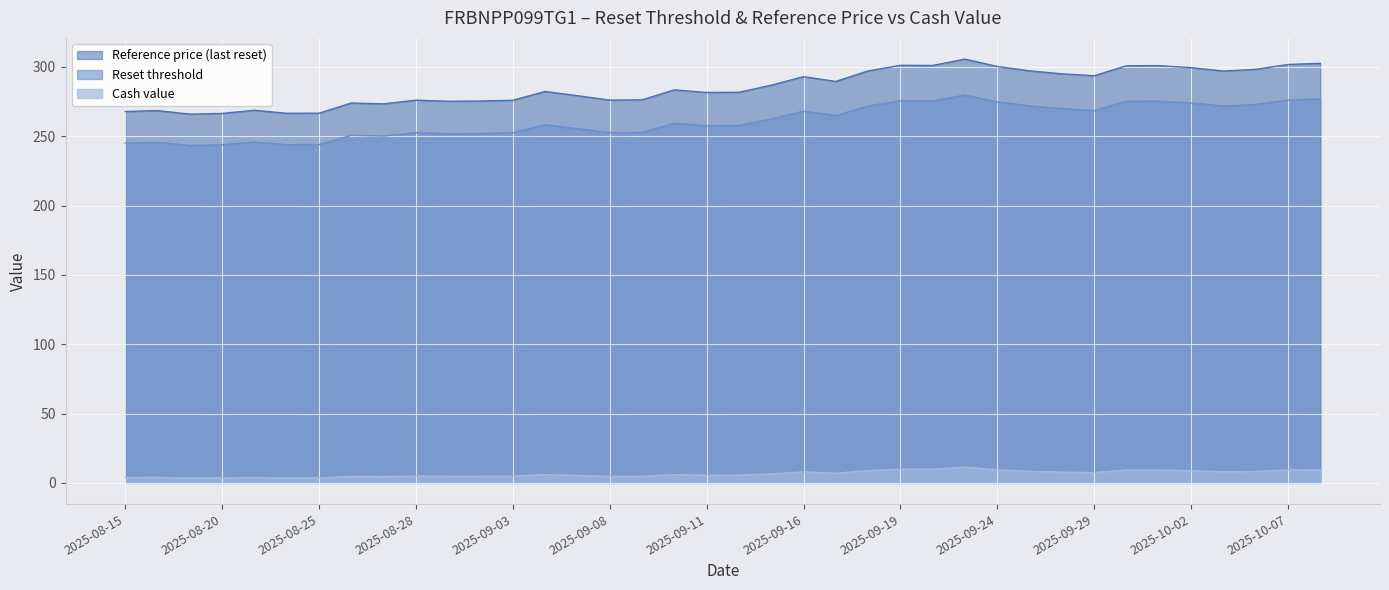

True or false: Reset threshold and Cash value cross at least once.

False